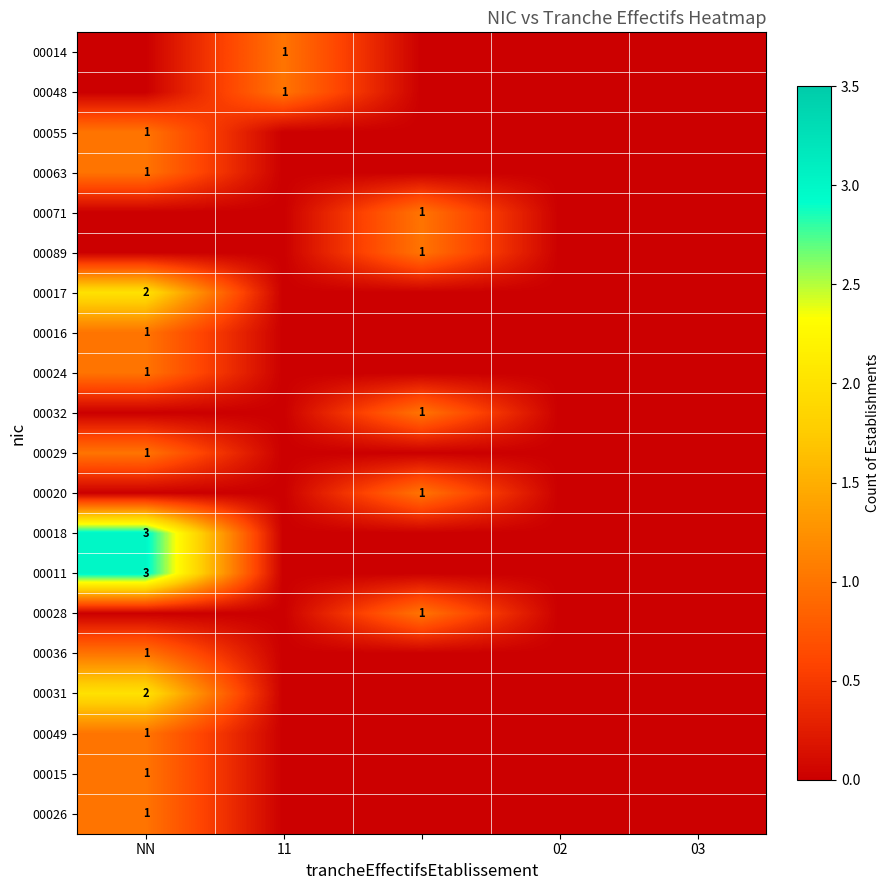

What is the greatest value displayed?

3